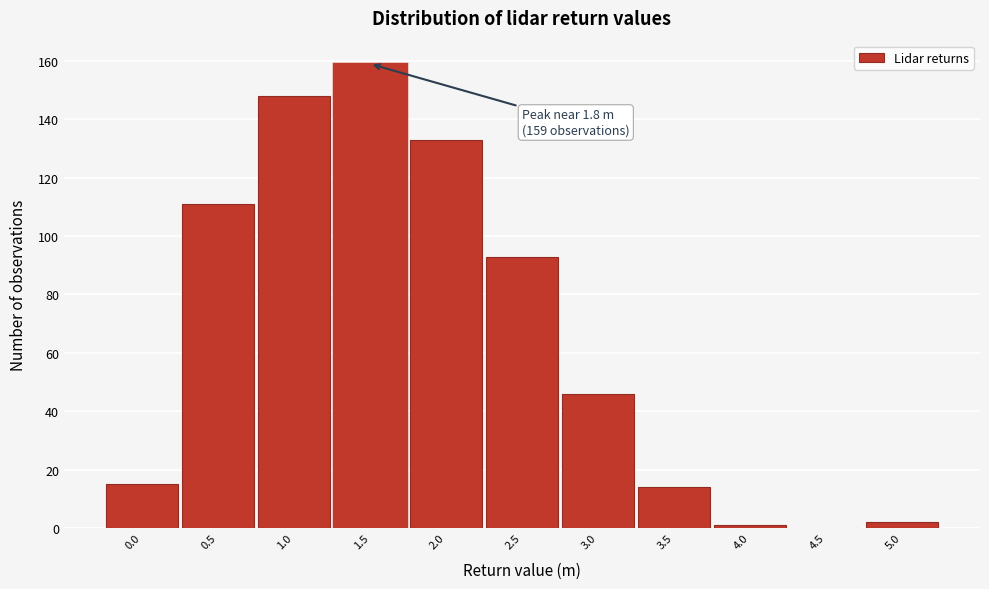

Reading right to left, transcribe all the data shown in this chart.

5.0=2	4.5=0	4.0=1	3.5=14	3.0=46	2.5=93	2.0=133	1.5=159	1.0=148	0.5=111	0.0=15